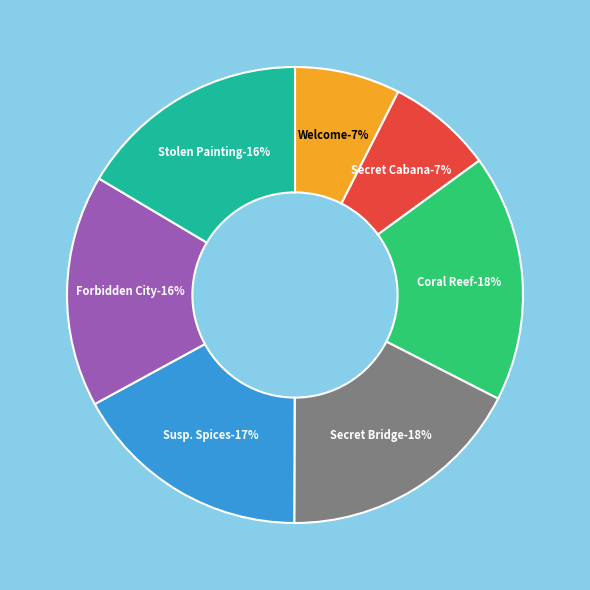

How many slices are in this pie chart?

7